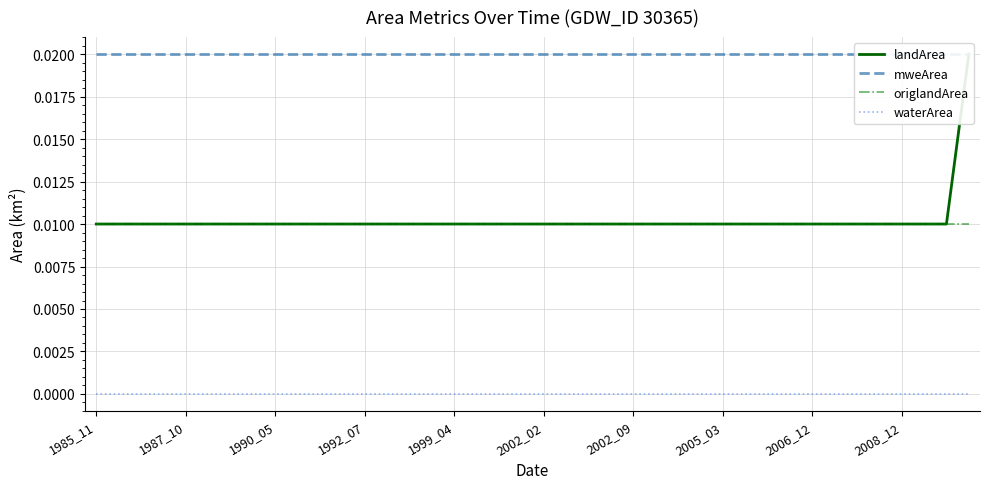

Is this an area chart (filled region under the line)?

No